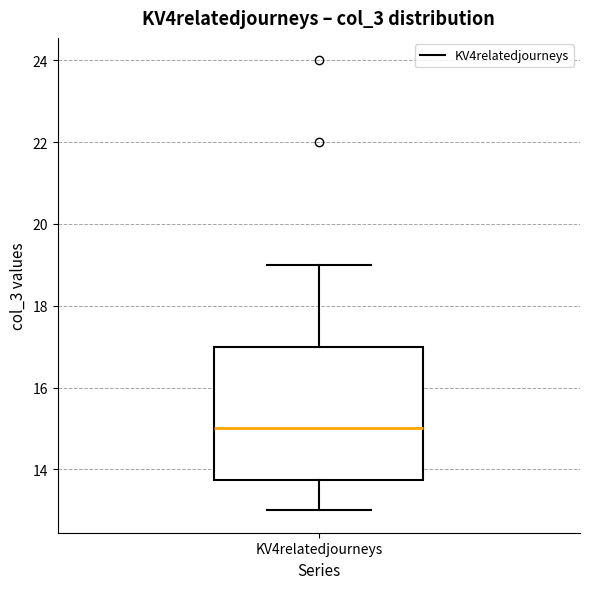

Where is the upper edge of the box for KV4relatedjourneys on the y-axis? The values are not printed on the chart, so give them approximately, as read against the axis.

17.0